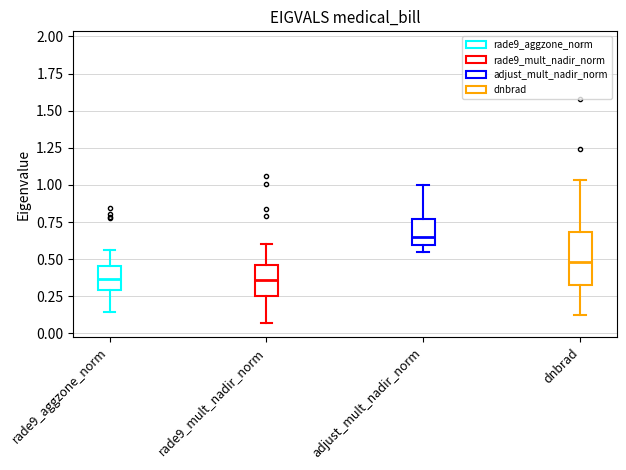

Which box is the tallest, from its lower edge to its upper edge?

dnbrad